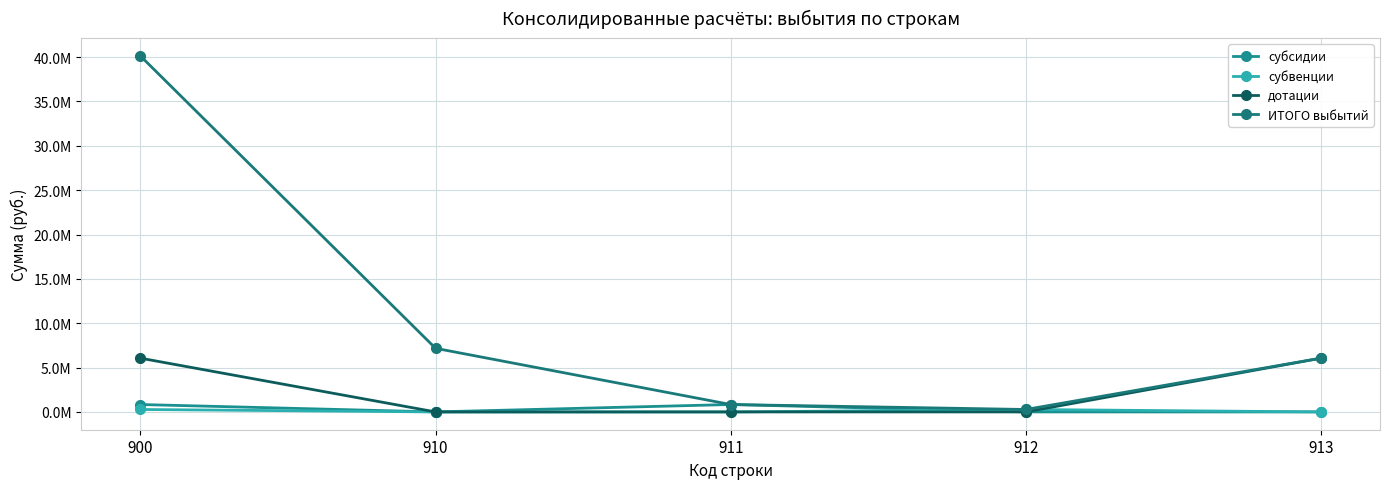

The дотации series shows 6060834.0 at 913. True or false?

True